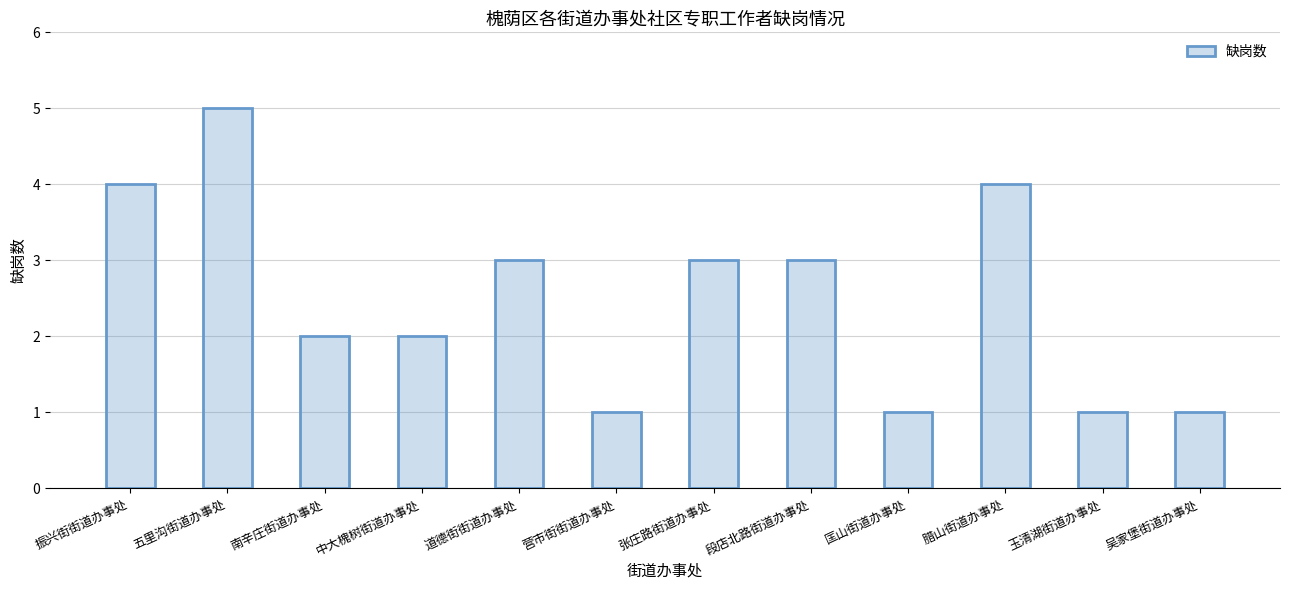

What is the approximate value at 腊山街道办事处?

4